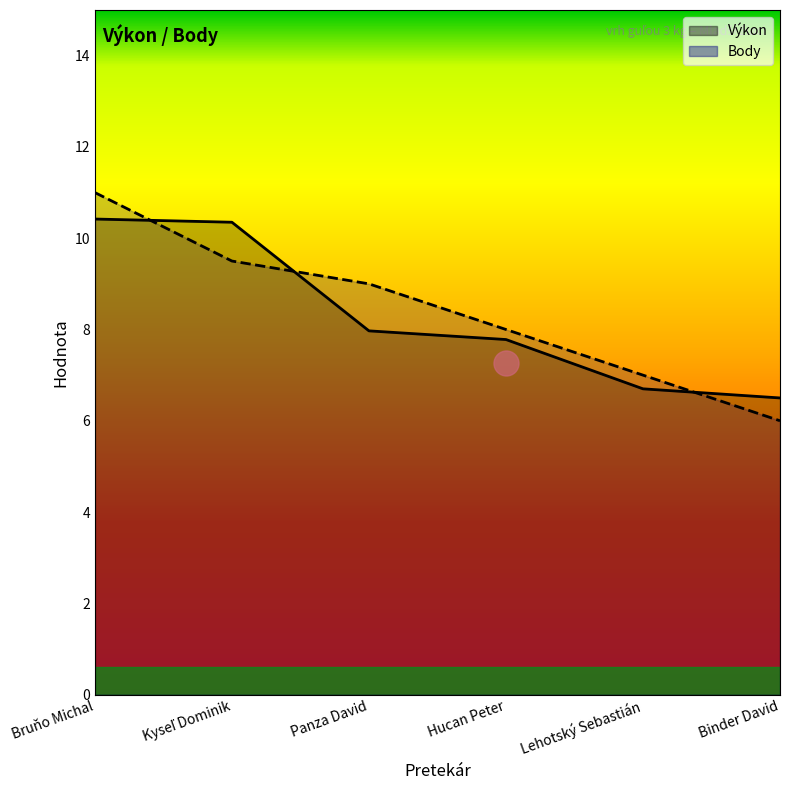

Which series changed the most between Panza David and Hucan Peter?

Body